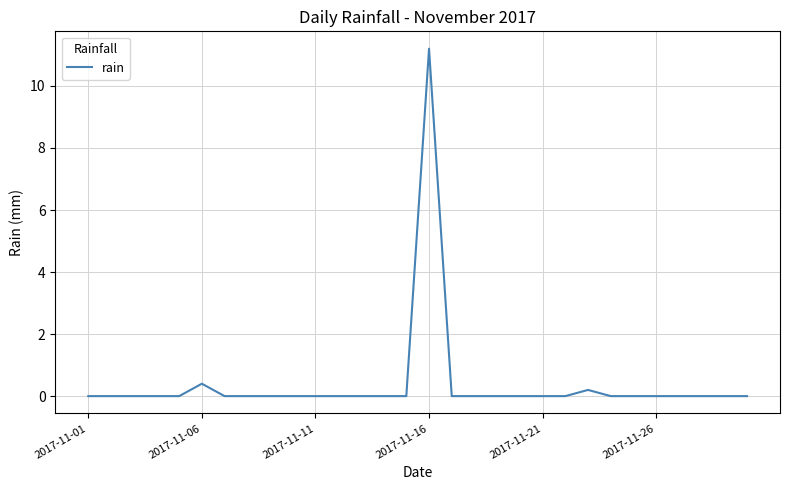

What is the greatest value displayed?

11.2